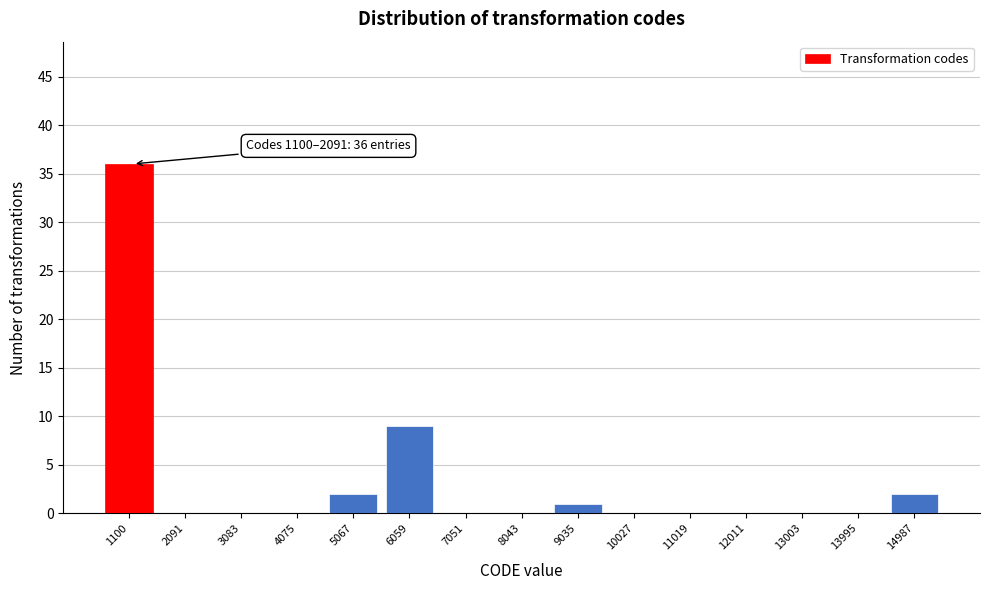

Reading right to left, extract all data points from this chart.

14987=2	13995=0	13003=0	12011=0	11019=0	10027=0	9035=1	8043=0	7051=0	6059=9	5067=2	4075=0	3083=0	2091=0	1100=36